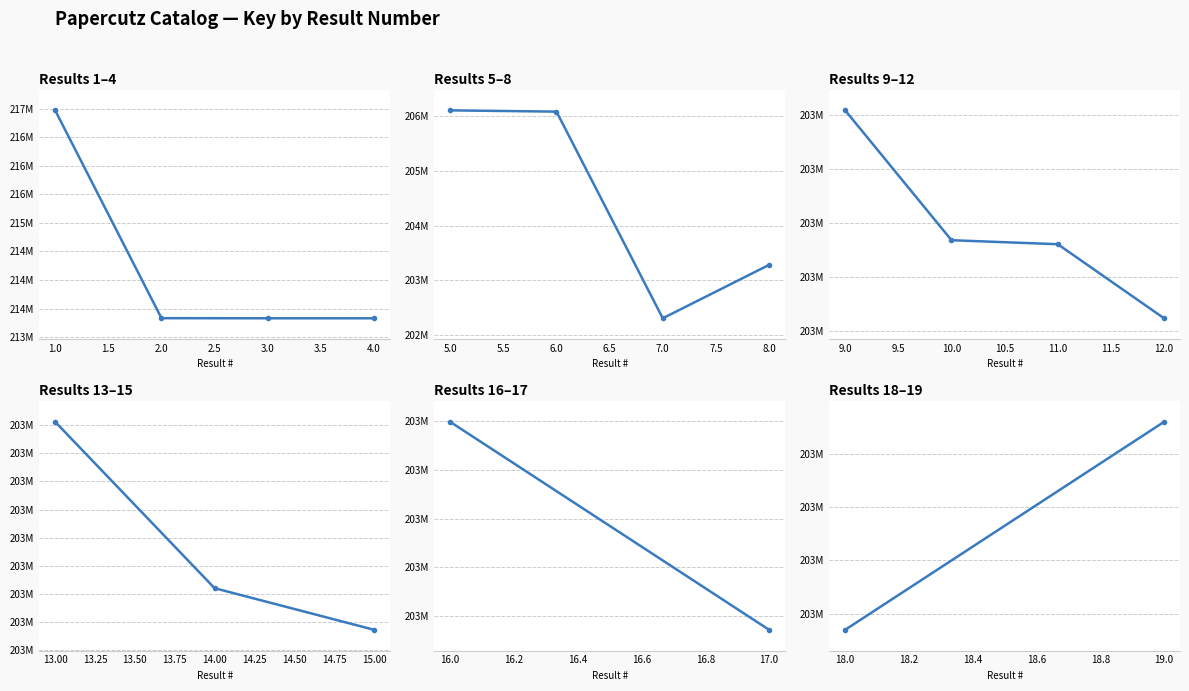

Rank the categories by value from lowest to highest.

7, 18, 19, 17, 16, 15, 14, 13, 12, 11, 10, 9, 8, 6, 5, 4, 3, 2, 1